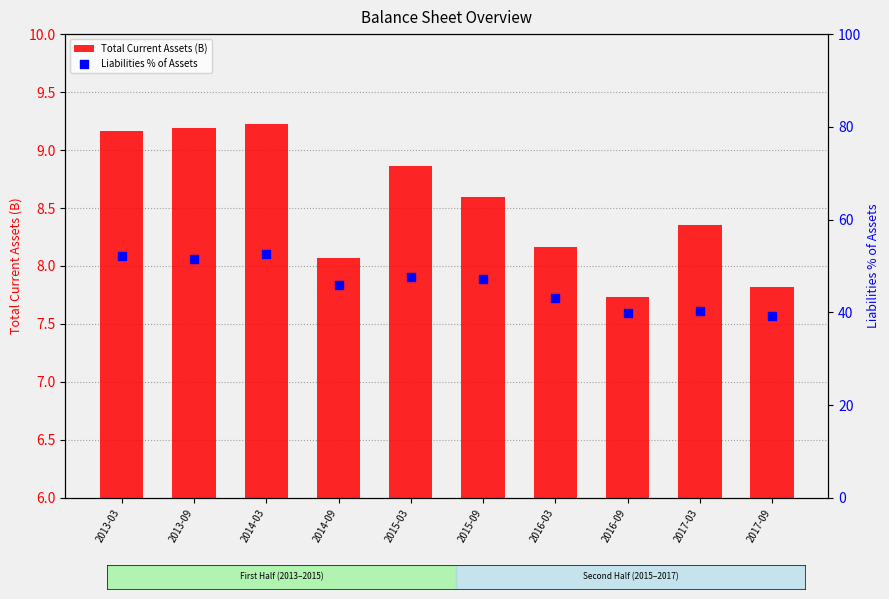

Which series has the largest total across all categories?

Liabilities % of Assets